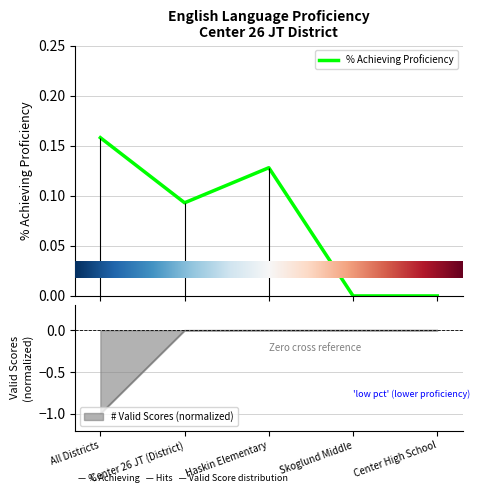

In % Achieving English Language Proficiency, how many points are lower than both neighbors (excluding endpoints)?

1